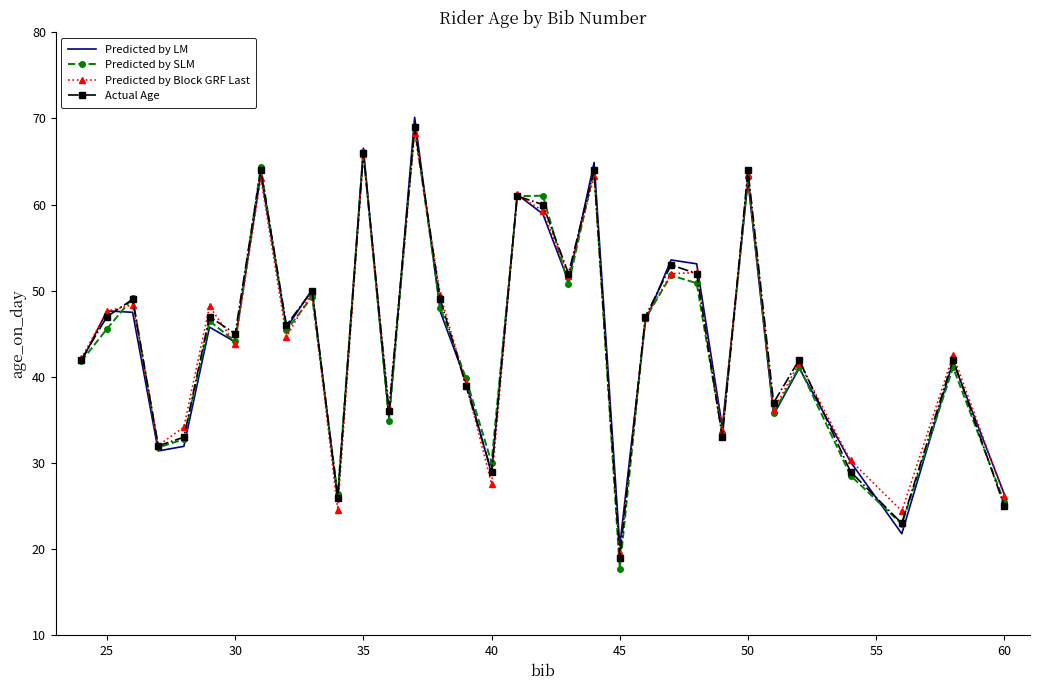

Which series has the widest spread of values?

Predicted by SLM